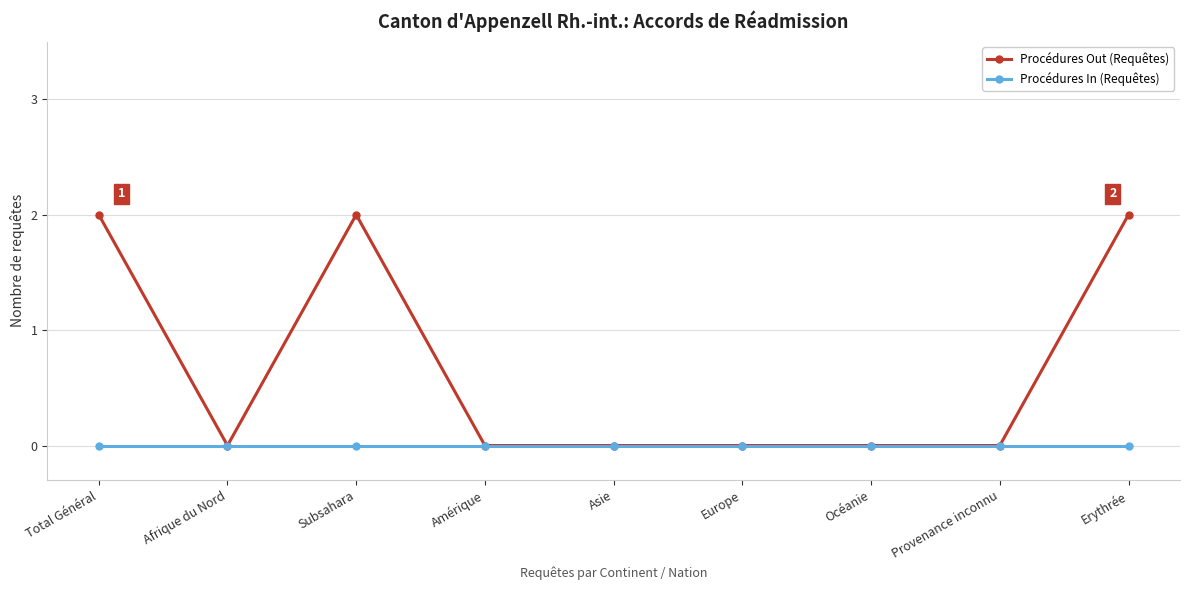

True or false: Procédures Out (Requêtes) has a value of 0 at Provenance inconnu.

True